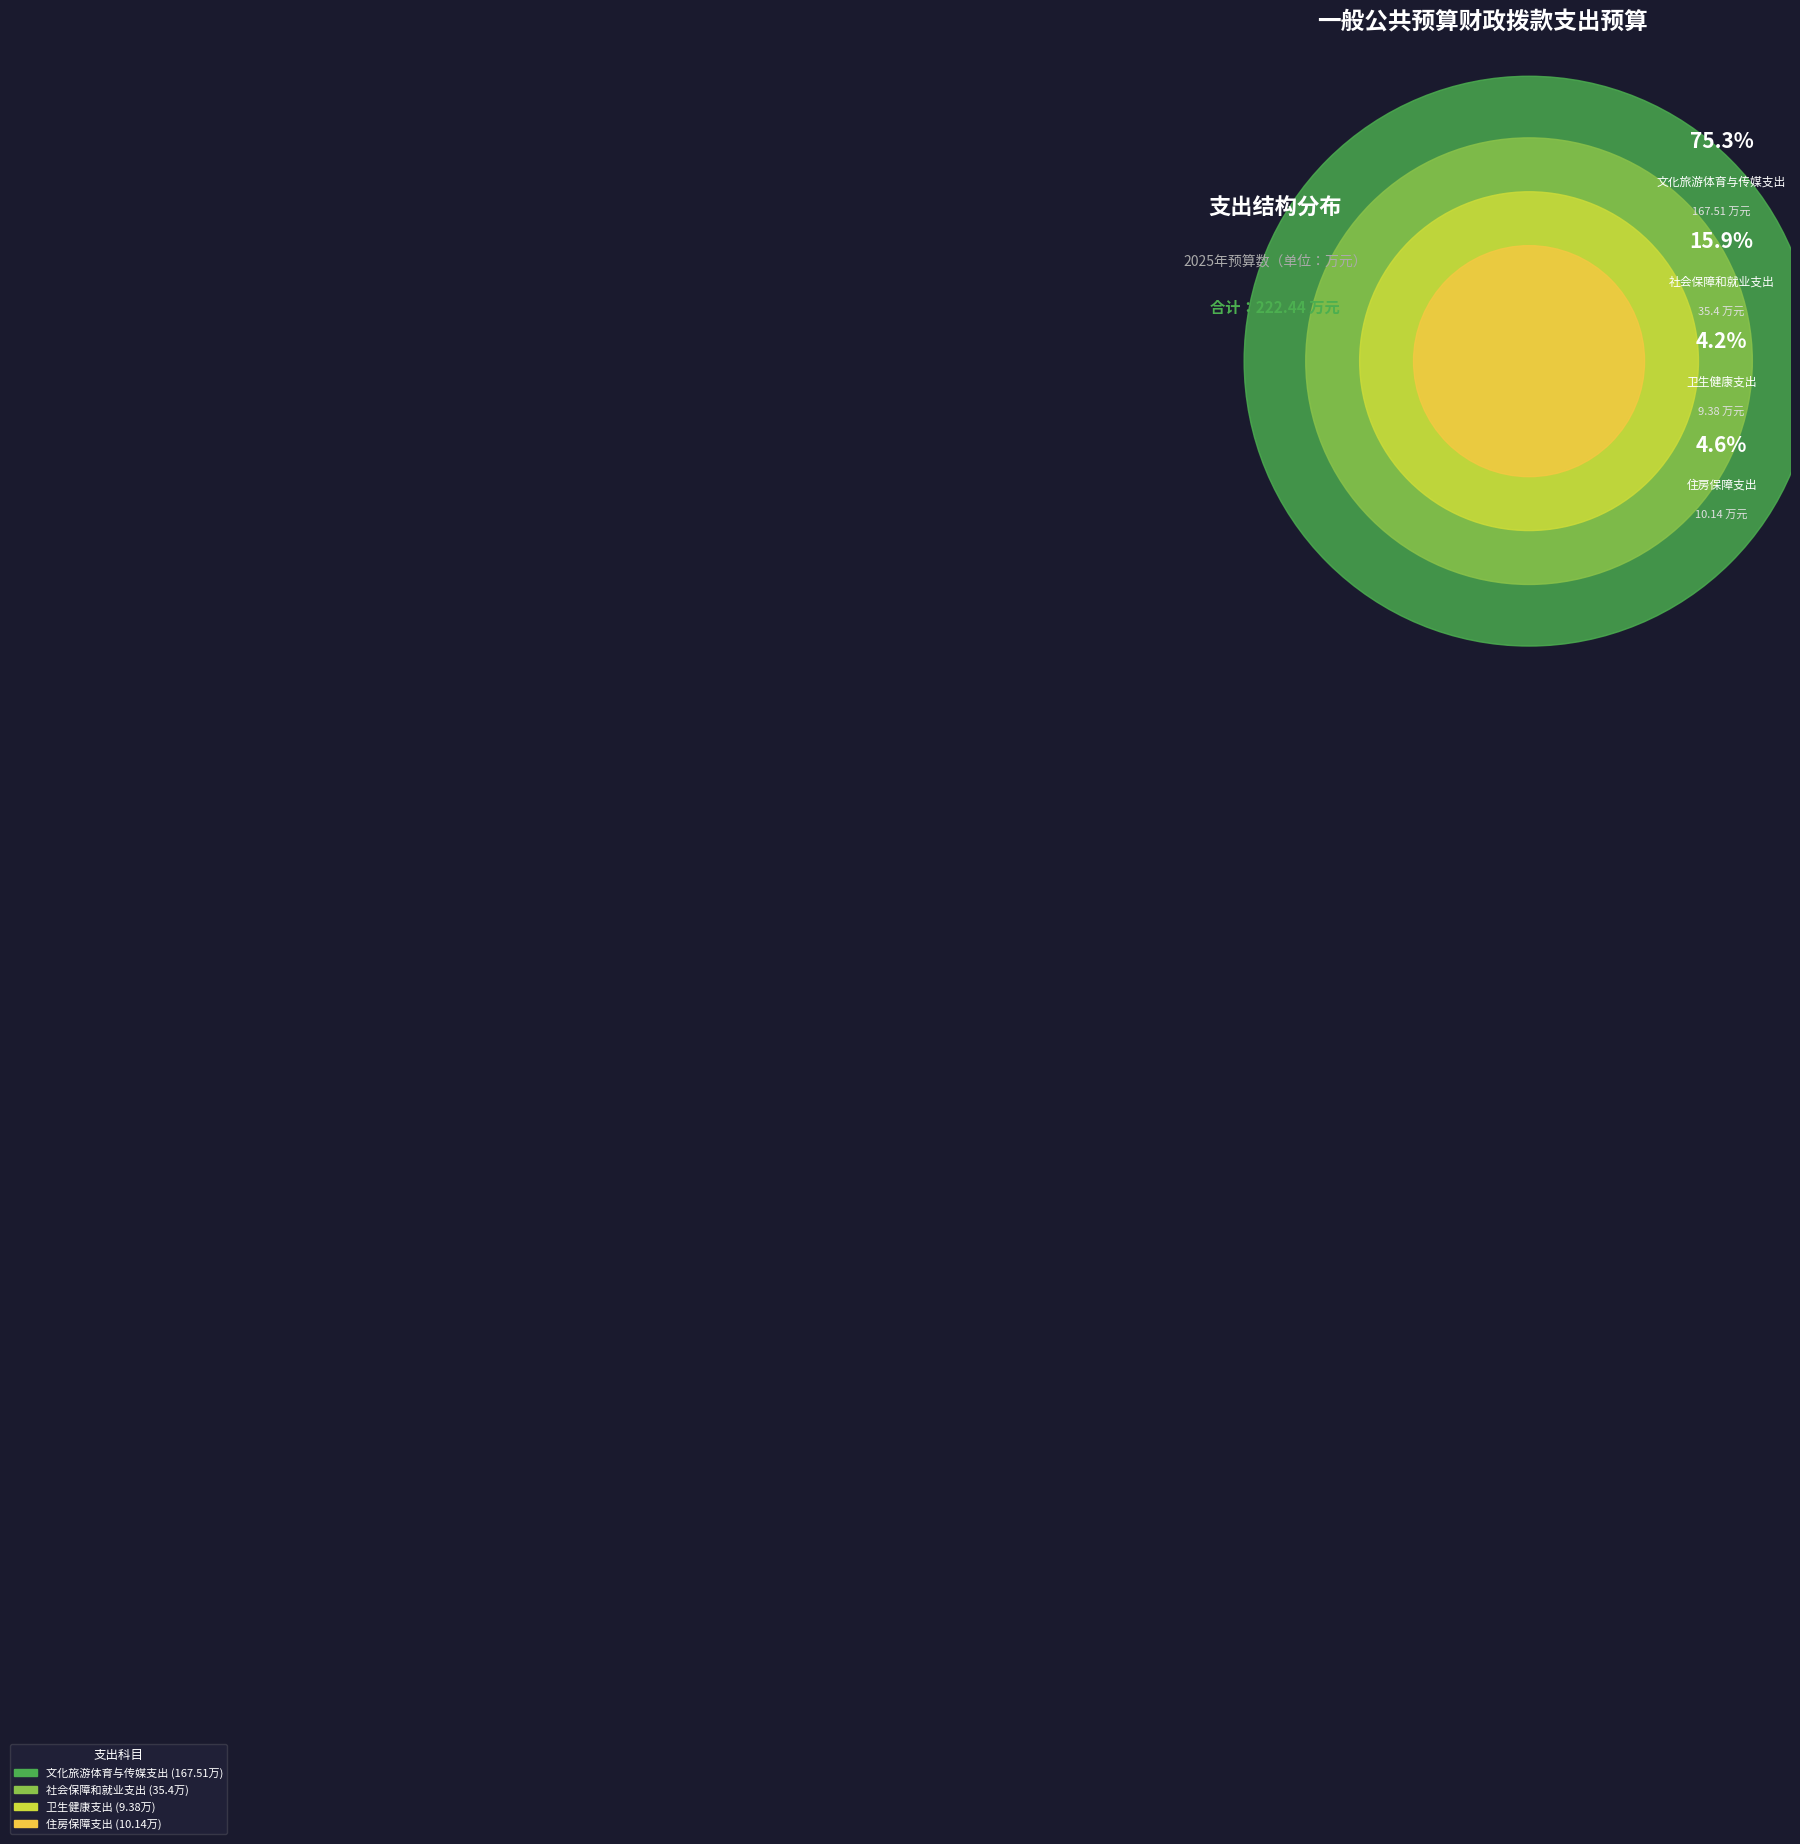

Rank the categories by value from lowest to highest.

卫生健康支出, 住房保障支出, 社会保障和就业支出, 文化旅游体育与传媒支出